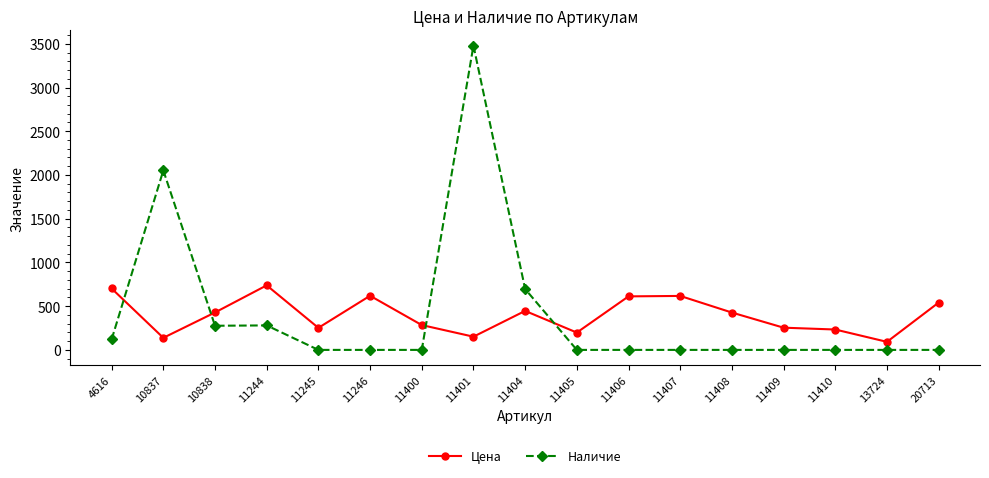

The value of Наличие at 11406 is 0. True or false?

True